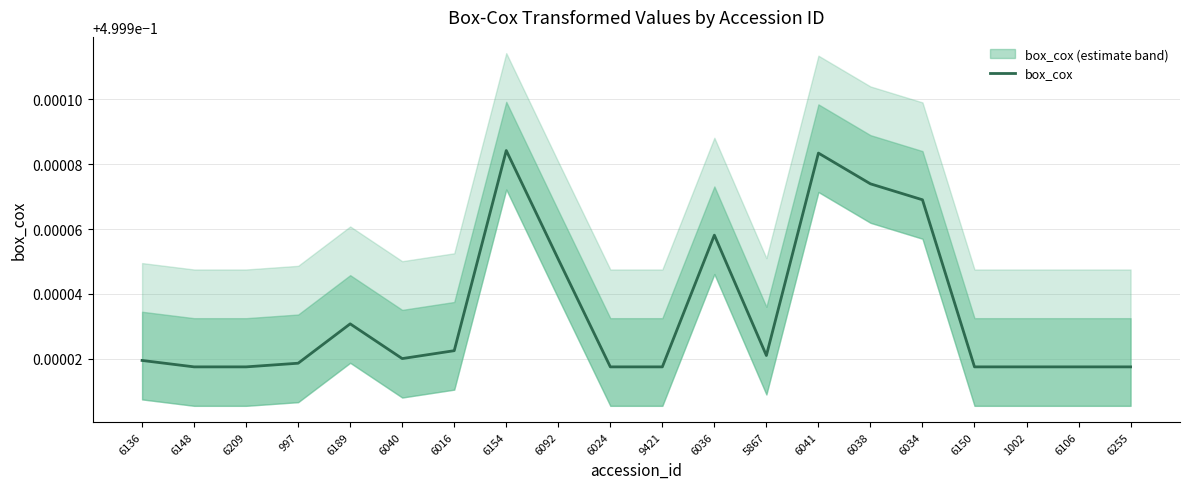

Reading left to right, extract all data points from this chart.

6136=0.5	6148=0.5	6209=0.5	997=0.5	6189=0.5	6040=0.5	6016=0.5	6154=0.5	6092=0.5	6024=0.5	9421=0.5	6036=0.5	5867=0.5	6041=0.5	6038=0.5	6034=0.5	6150=0.5	1002=0.5	6106=0.5	6255=0.5